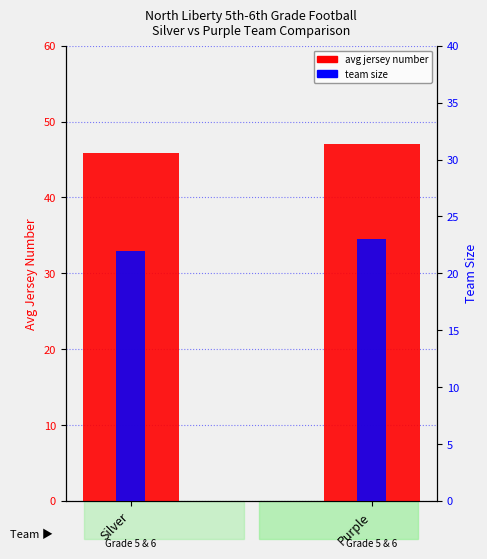

List the series in order of their overall mean, highest first.

avg jersey number, team size